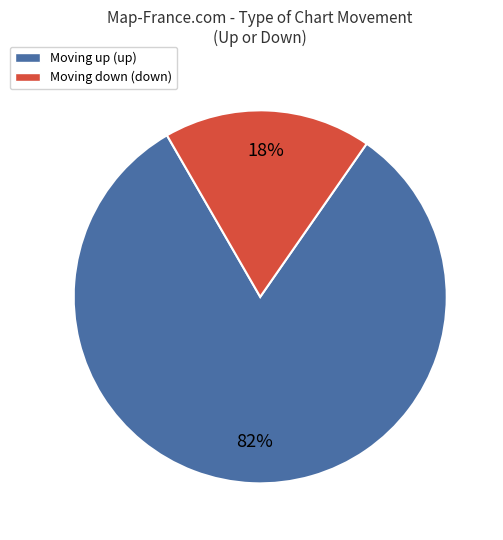

Is there any slice that represents more than half of the pie?

Yes